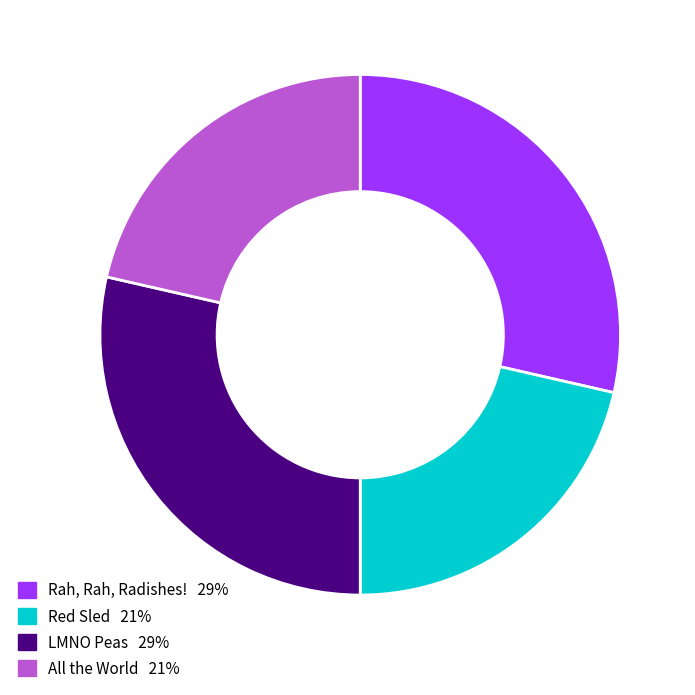

Does any single category account for the majority?

No